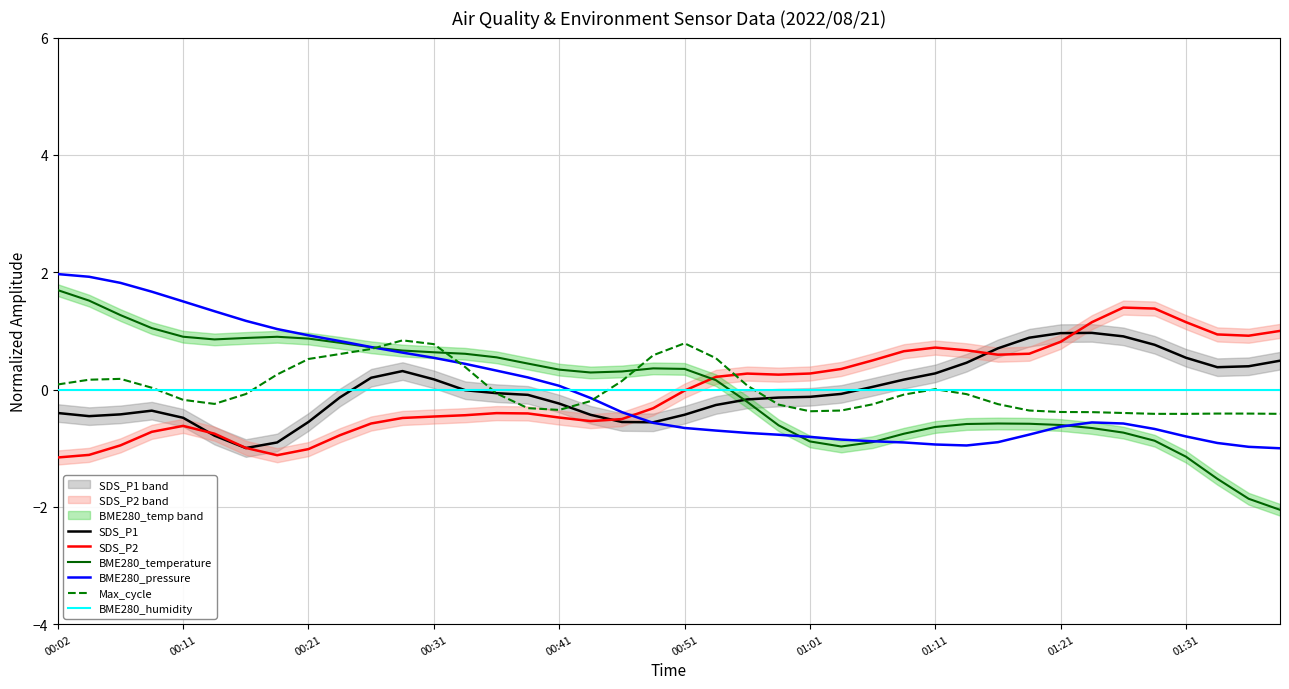

Where does the BME280_temperature series first go above 0?

00:02